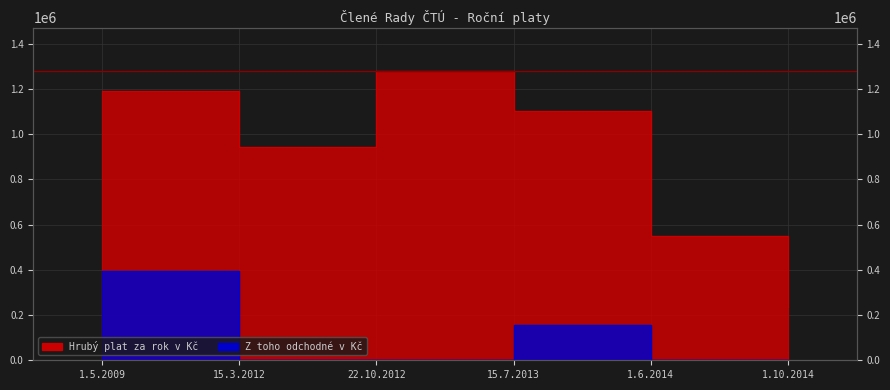

What is the average value of the Z toho odchodné v Kč series?

91817